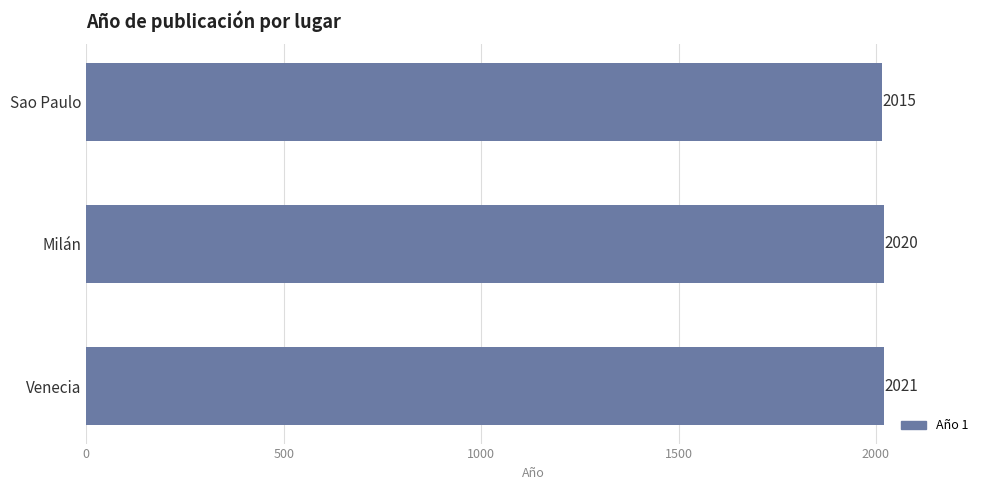

Rank the categories by value from lowest to highest.

Sao Paulo, Milán, Venecia